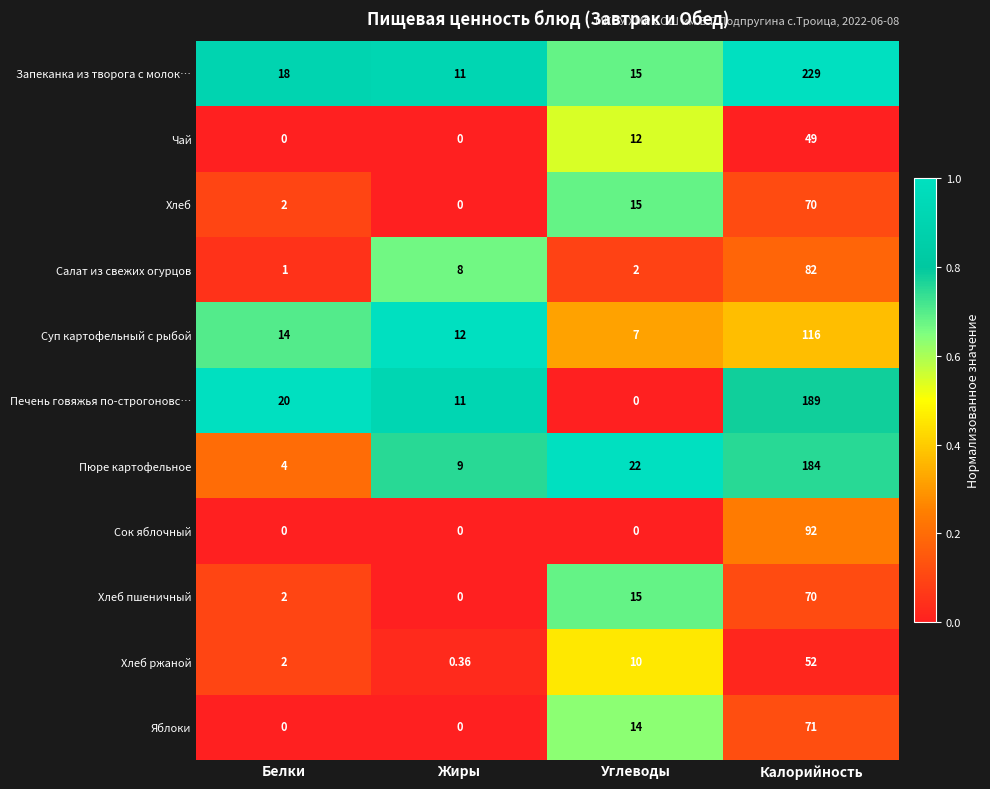

Which category has the lowest value in the Запеканка из творога с молок… series?

Жиры